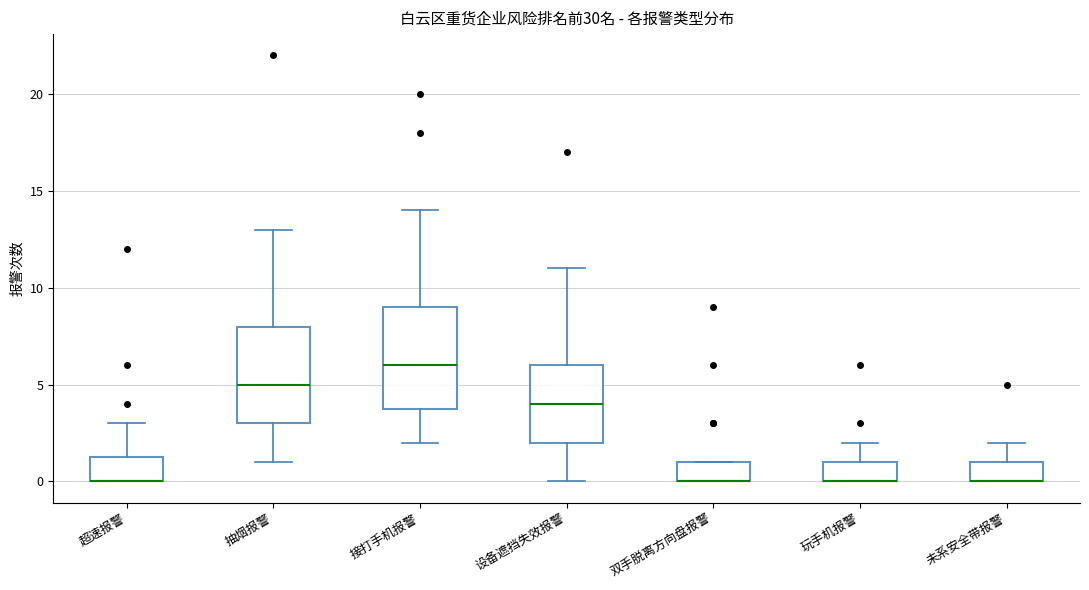

Where does the lower whisker of the box for 抽烟报警 end on the y-axis? The values are not printed on the chart, so give them approximately, as read against the axis.

1.0